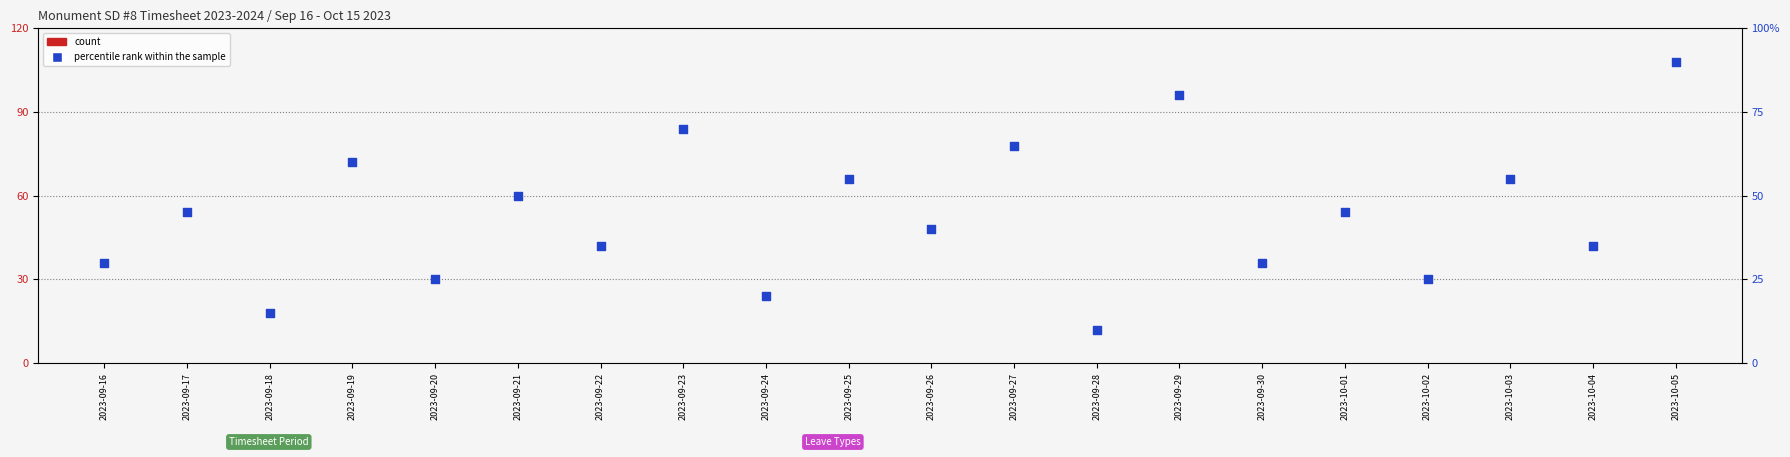

Is the value of count at 2023-10-02 greater than the value of percentile rank within the sample at 2023-09-21?

No